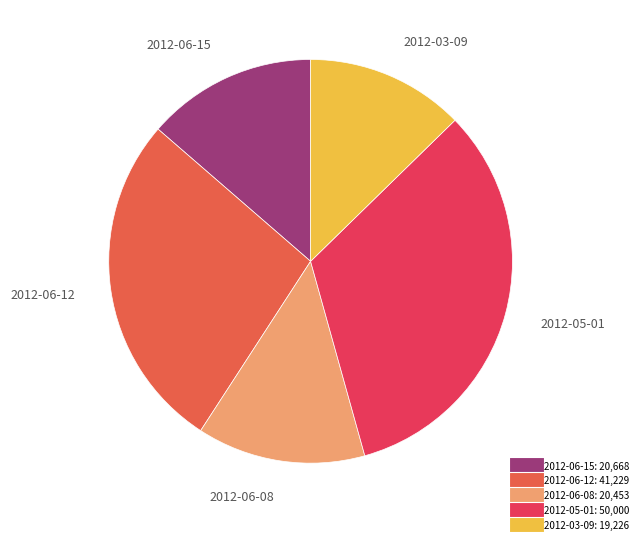

How many slices are in this pie chart?

5